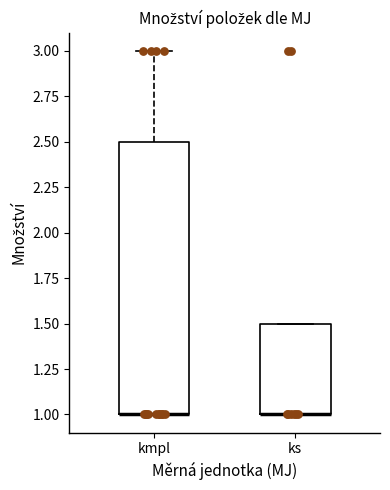

Where is the lower edge of the box for ks on the y-axis? The values are not printed on the chart, so give them approximately, as read against the axis.

1.0